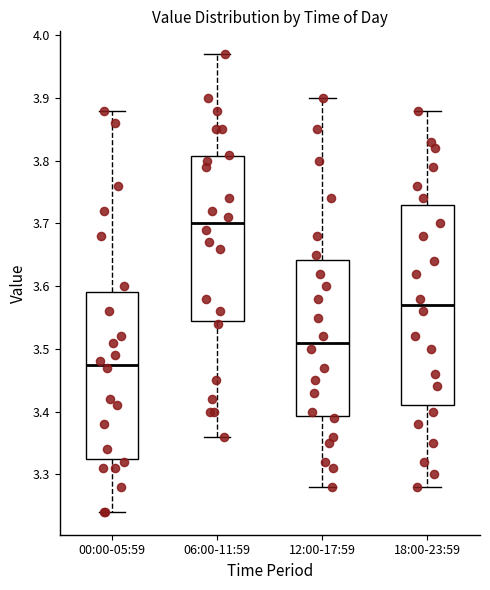

Reading left to right, read every box against the y-axis: the position of its median line, the range the box covers, and the ends of its whiskers. The values are not printed on the chart, so give them approximately, as read against the axis.

00:00-05:59: median 3.48, box 3.33 to 3.59, whiskers 3.24 to 3.88
06:00-11:59: median 3.70, box 3.55 to 3.81, whiskers 3.36 to 3.97
12:00-17:59: median 3.51, box 3.39 to 3.64, whiskers 3.28 to 3.90
18:00-23:59: median 3.57, box 3.41 to 3.73, whiskers 3.28 to 3.88